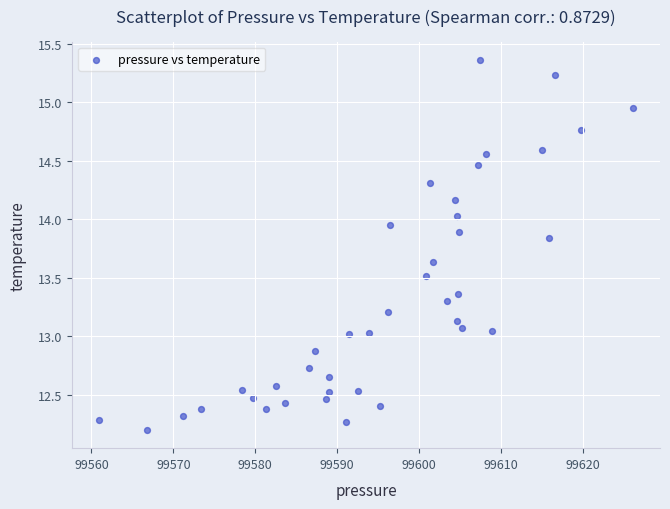

What is the range of X values (max minus min)?

65.2